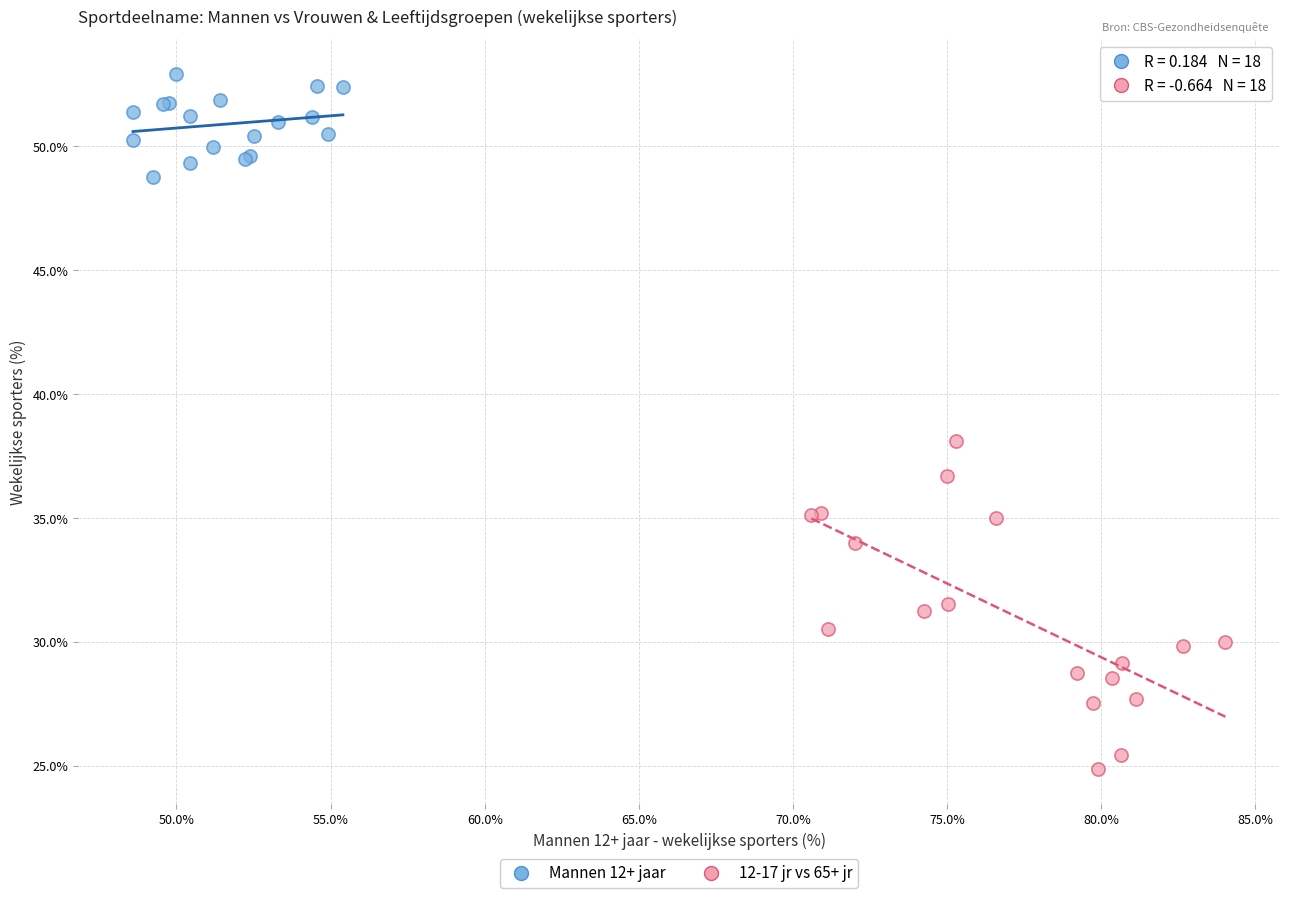

Which series contains the lowest Y value?

12-17 jr vs 65+ jr